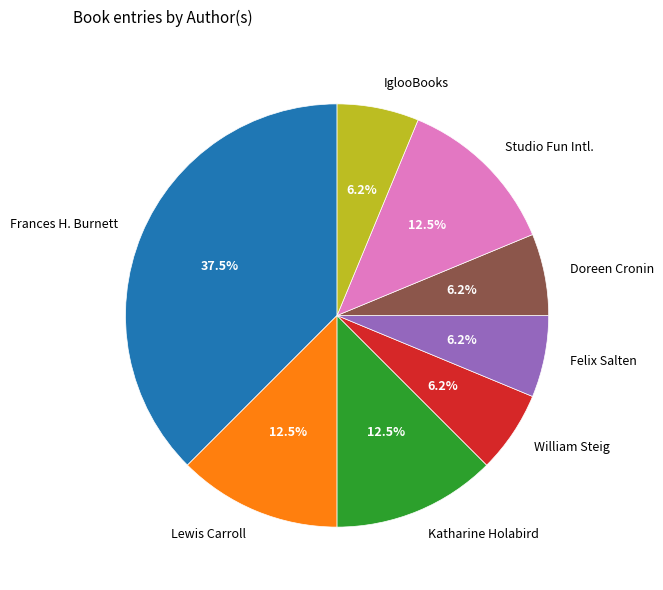

Between IglooBooks and Katharine Holabird, which is larger?

Katharine Holabird